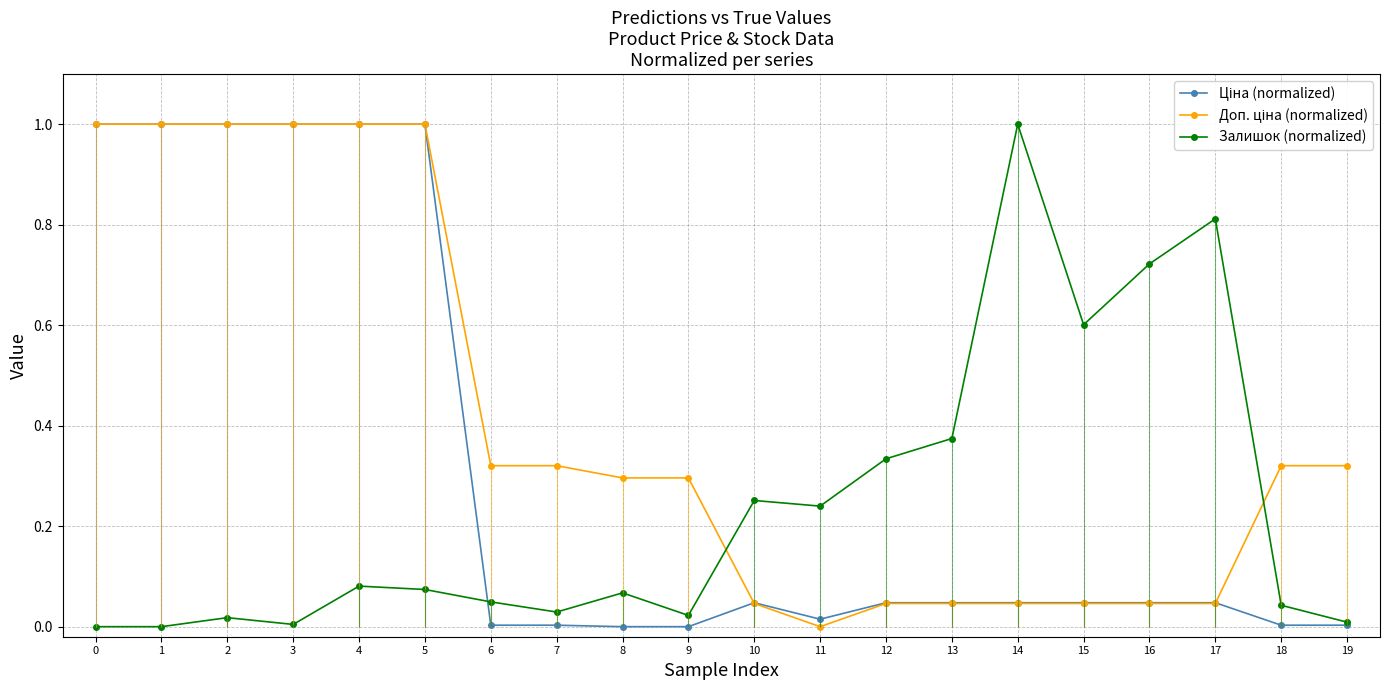

Does the chart display data point markers on the line(s)?

Yes